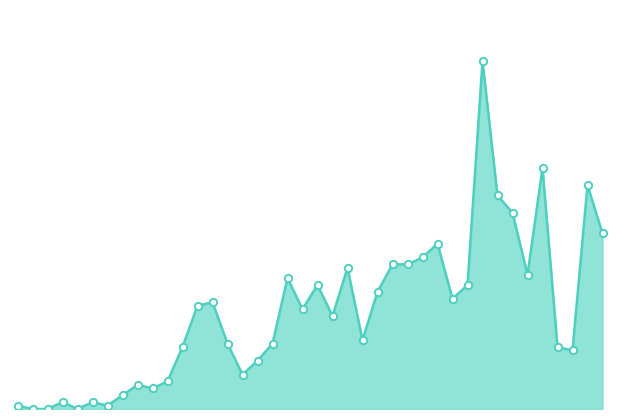

Does the chart have visible grid lines?

No